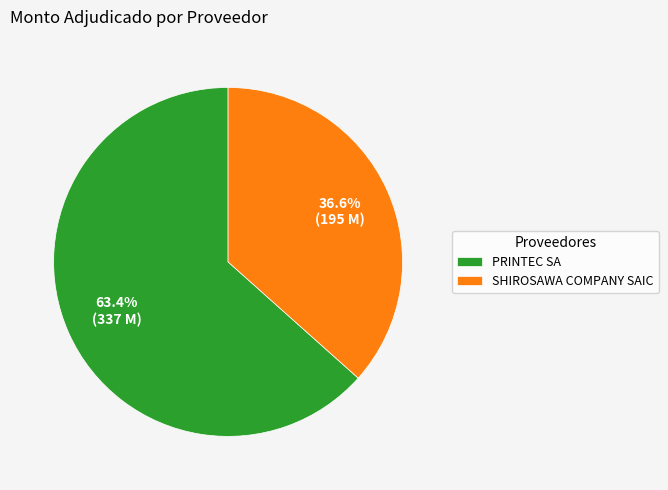

The PRINTEC SA slice represents 63% of the pie. True or false?

True